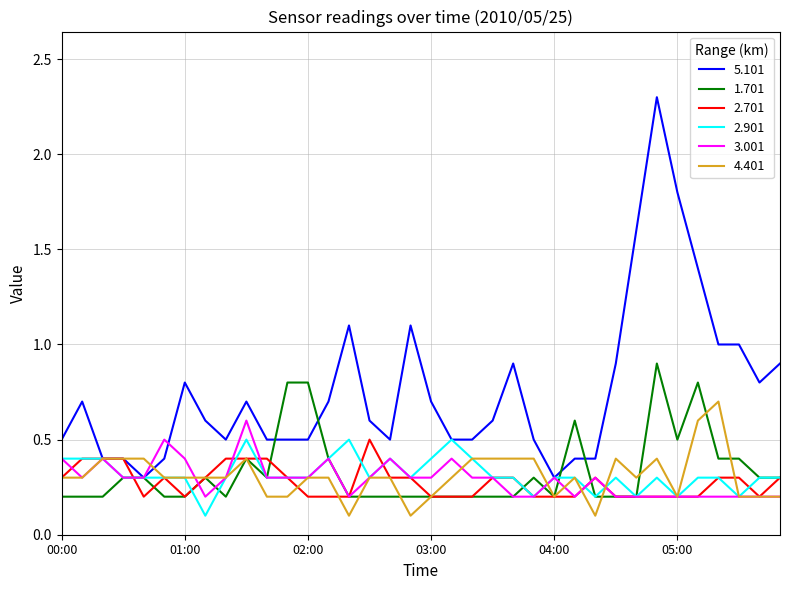

Which series has the largest range (max minus min)?

5.101